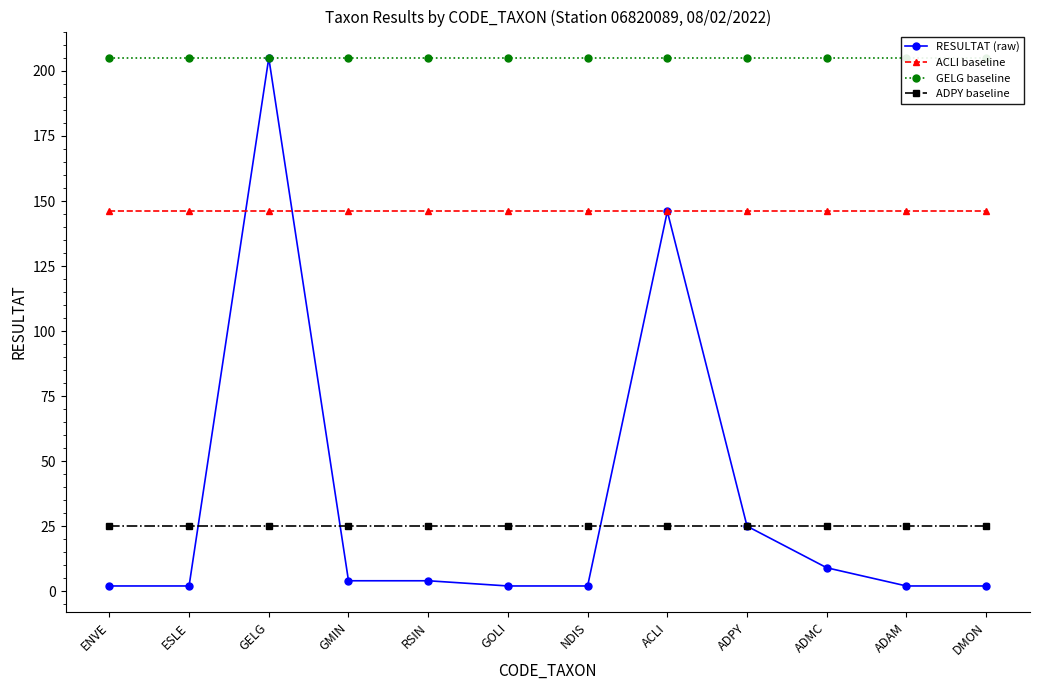

What is the value of the RESULTAT (raw) point at the 8th from the left?

146